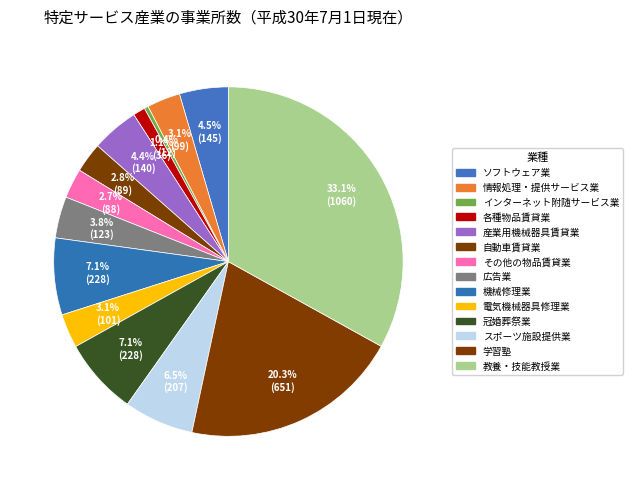

To the nearest percent, what is the combined percentage of 各種物品賃貸業 and 自動車賃貸業?

4%